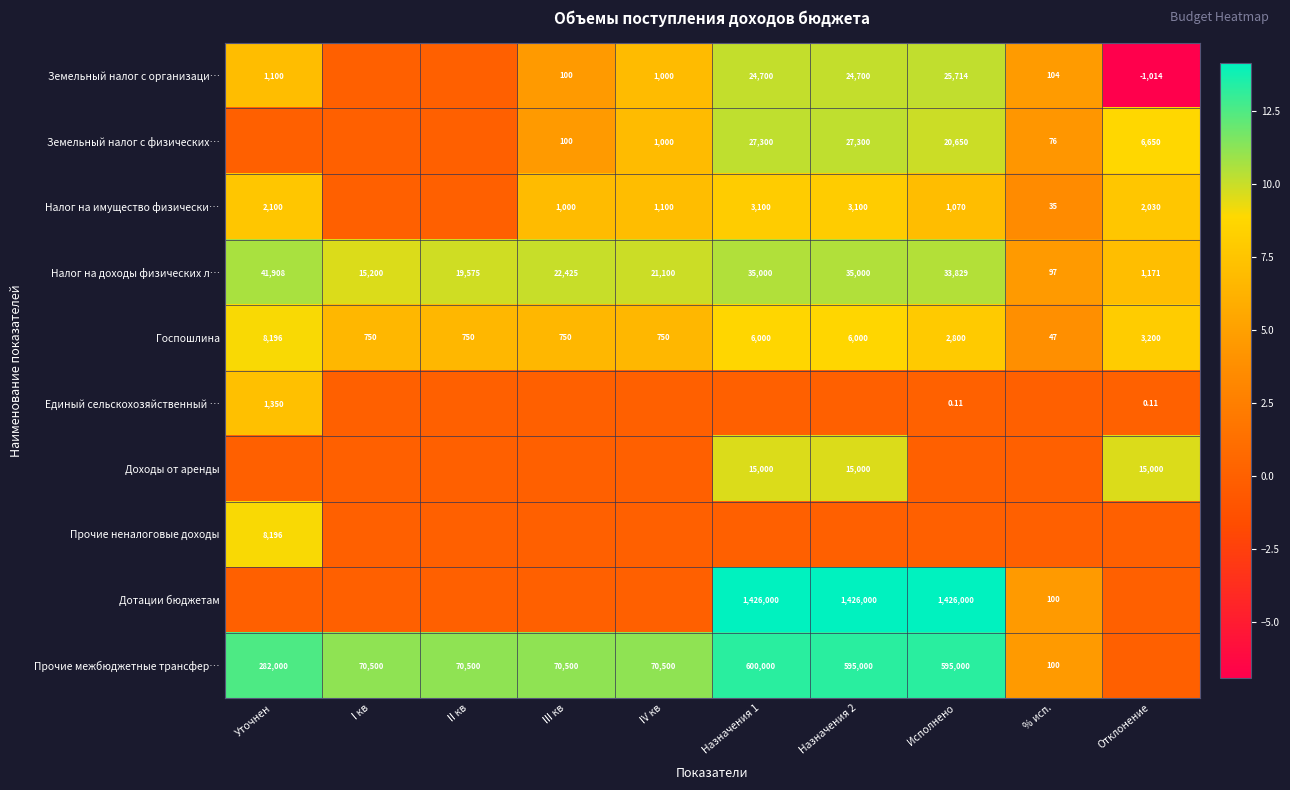

How many values in the Госпошлина series are below 2800?

5